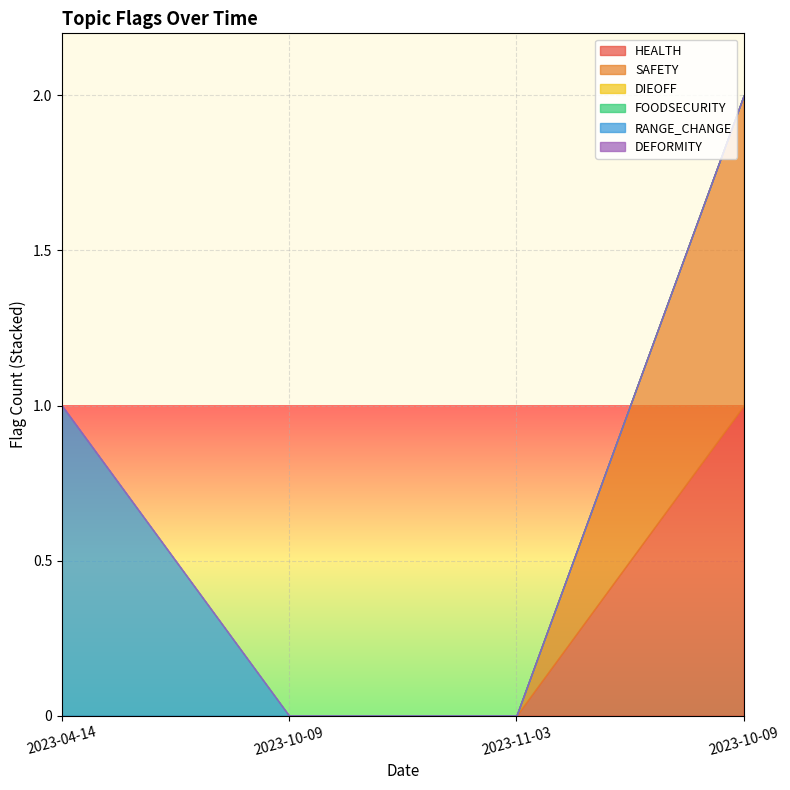

True or false: DIEOFF and SAFETY intersect in this chart.

False